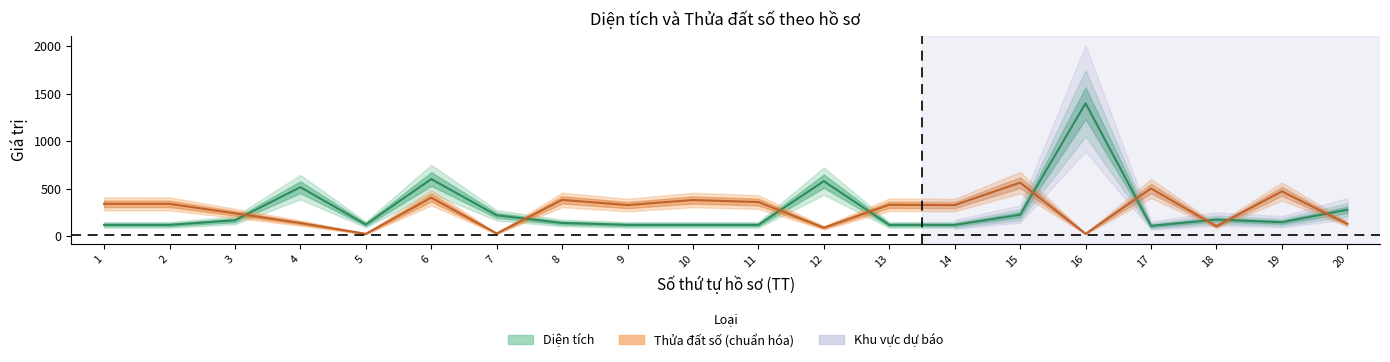

Reading left to right, extract all data points from this chart.

1=120.0	2=120.0	3=168.0	4=515.8	5=123.6	6=600.9	7=220.0	8=140.0	9=120.0	10=120.0	11=120.0	12=578.9	13=120.0	14=120.0	15=226.0	16=1397.6	17=109.4	18=175.0	19=148.0	20=278.8